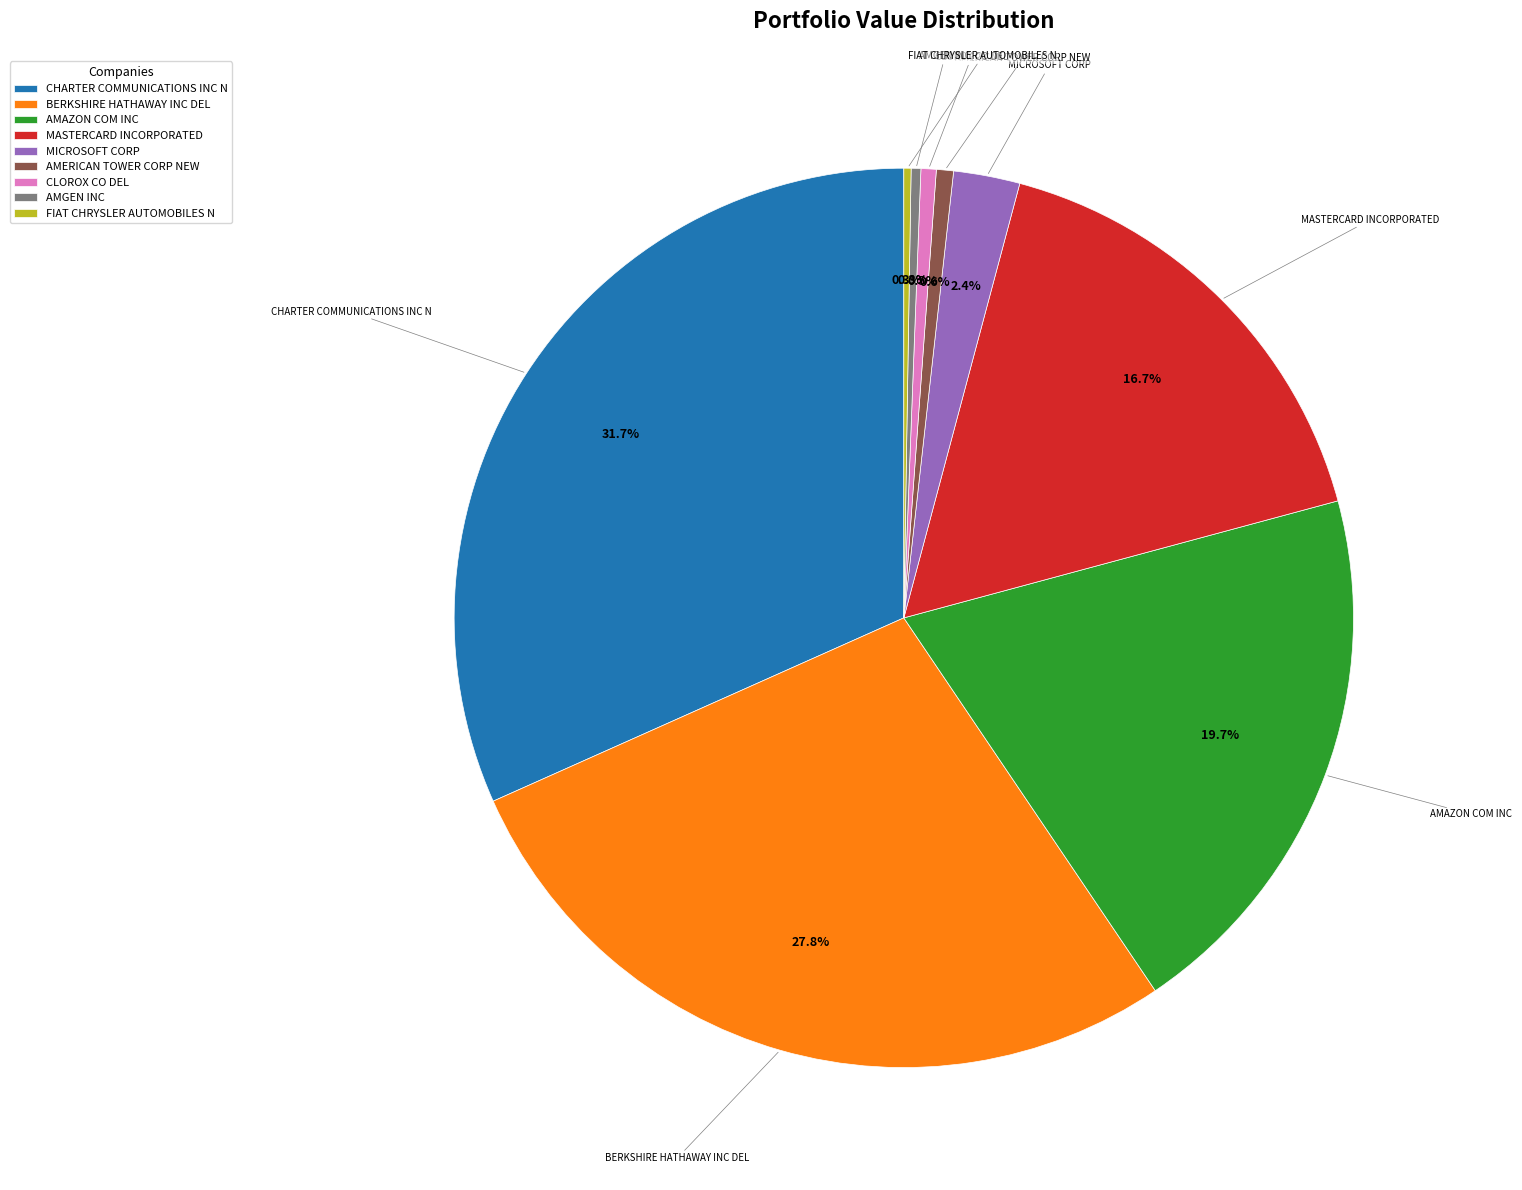

How much of the chart is everything except CHARTER COMMUNICATIONS INC N?

68.3%